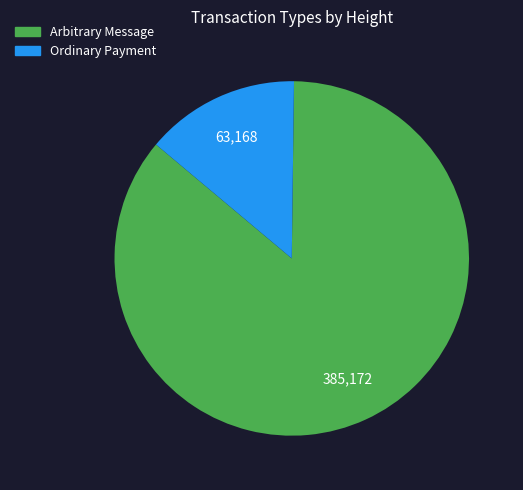

How many segments does this pie chart have?

2